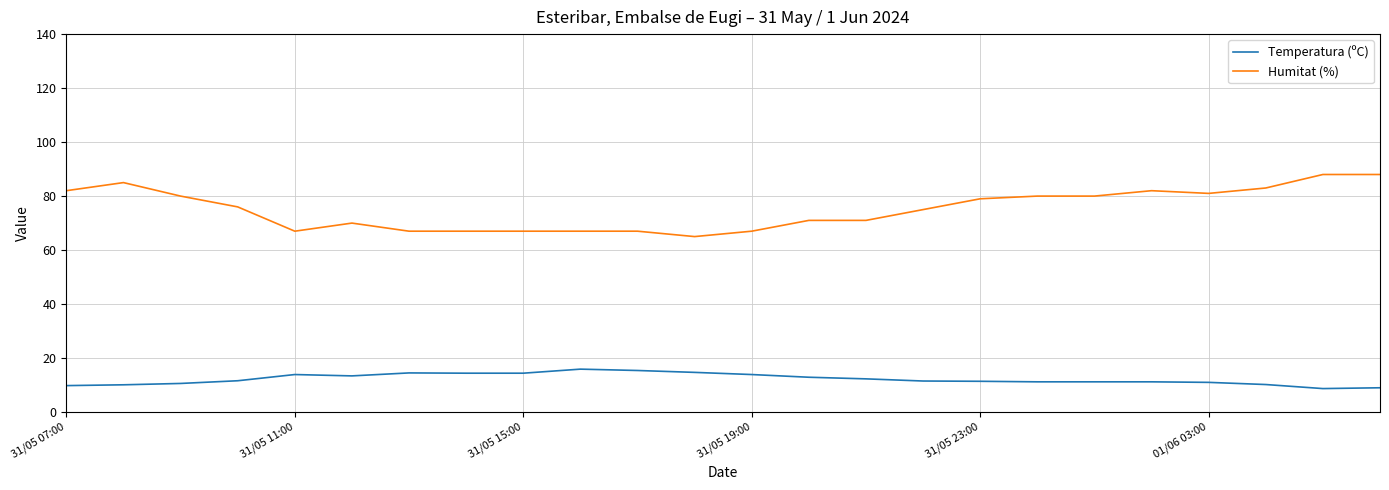

Which series has the widest spread of values?

Humitat (%)